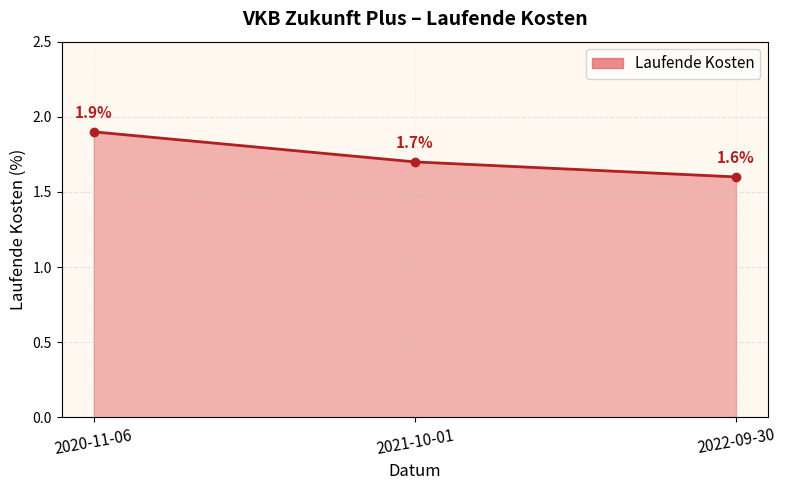

How many lines are shown in the chart?

1